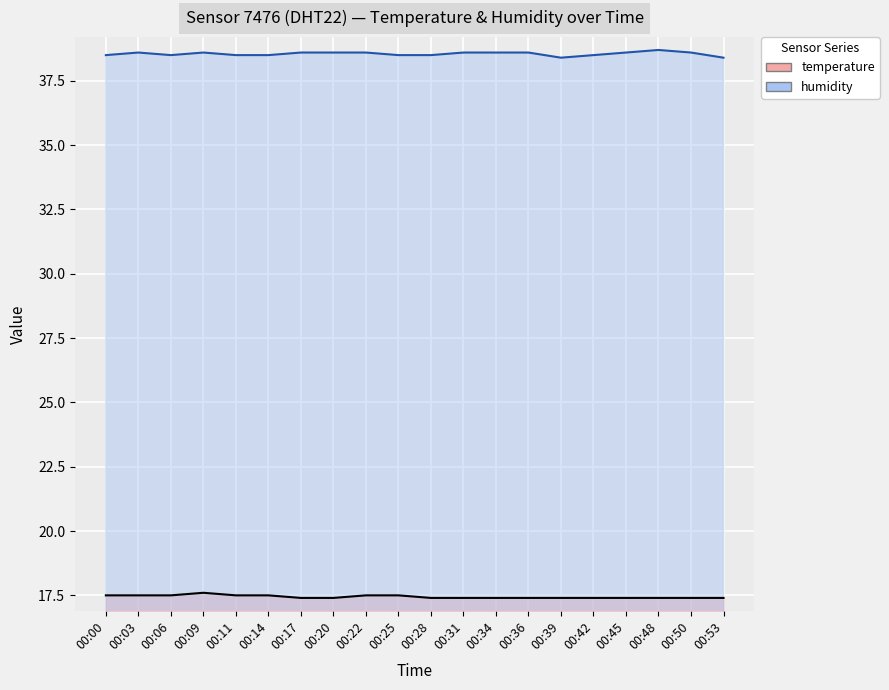

True or false: humidity has more than 2 points higher than both neighbors.

True